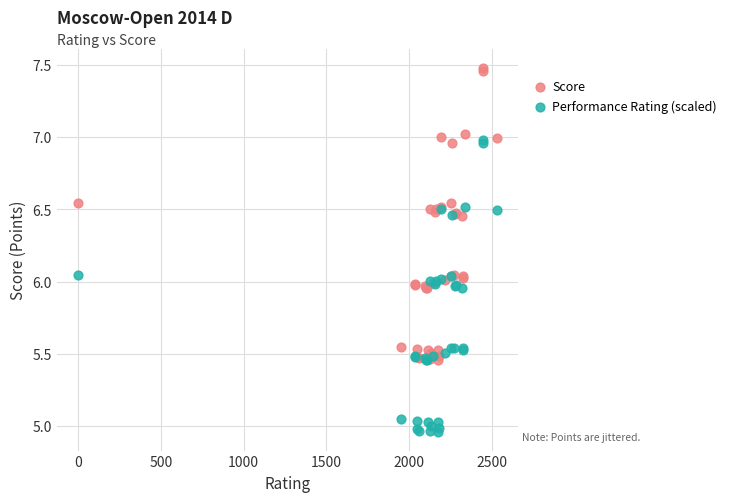

Which series reaches the maximum Y coordinate?

Score